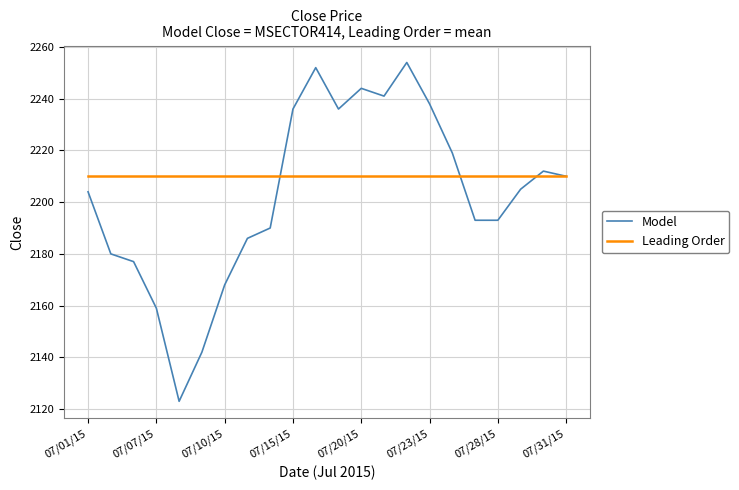

Does the chart have visible grid lines?

Yes